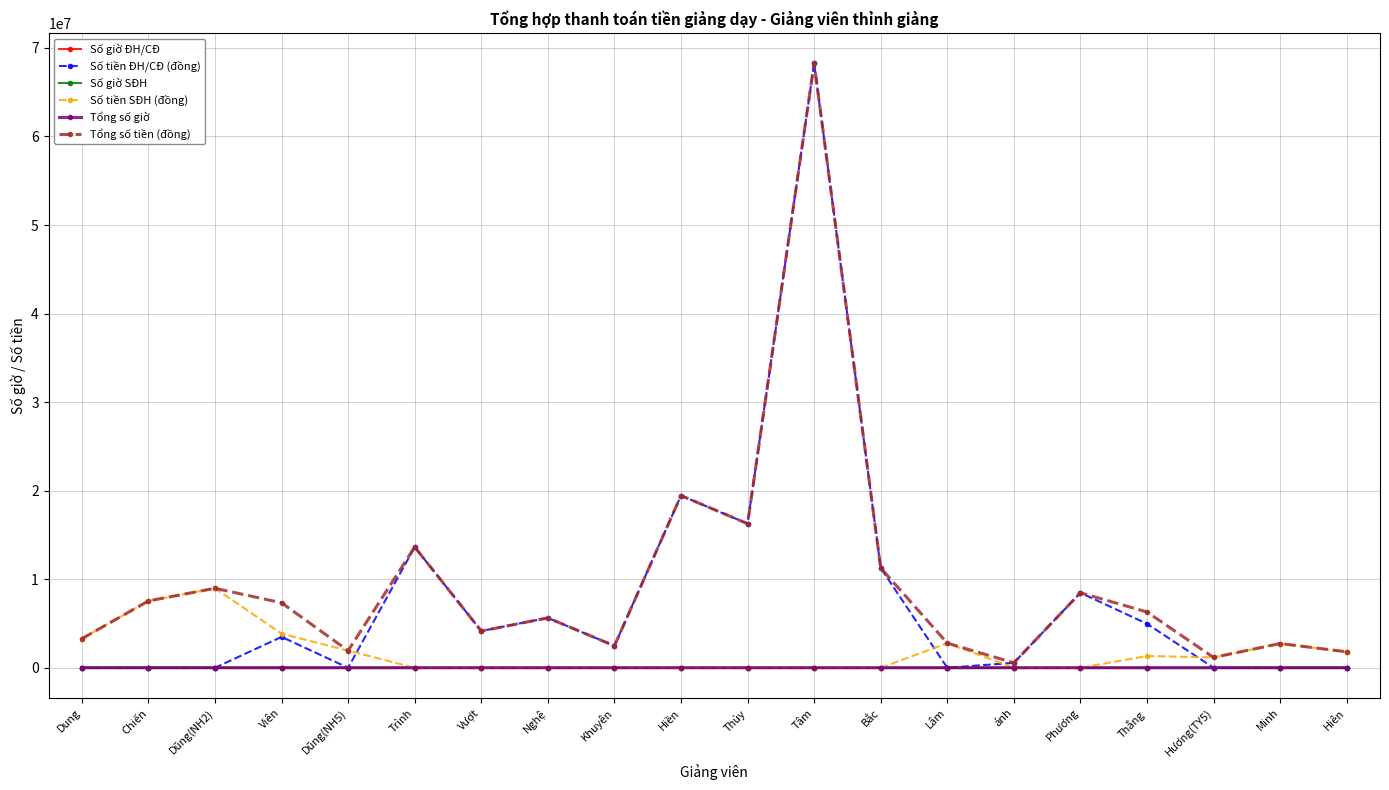

Is the value of Tổng số tiền (đồng) at Thủy greater than the value of Số tiền ĐH/CĐ (đồng) at Dũng(NH5)?

Yes